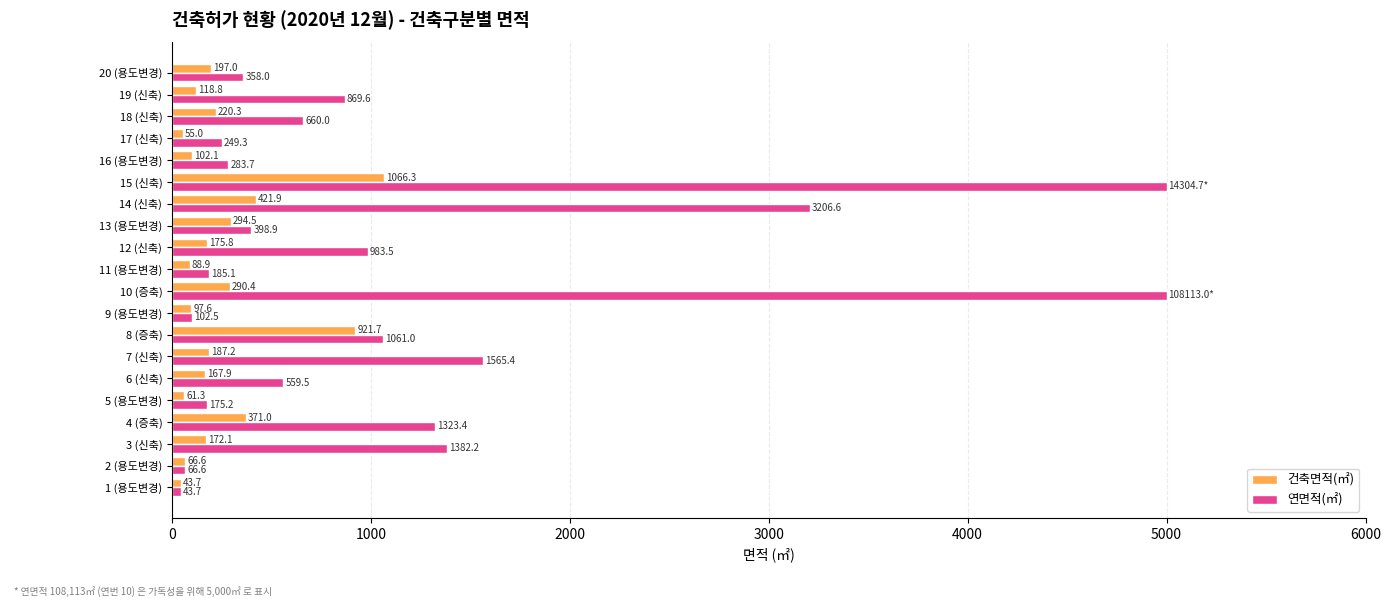

What are all the series names shown in the legend?

건축면적(㎡), 연면적(㎡)